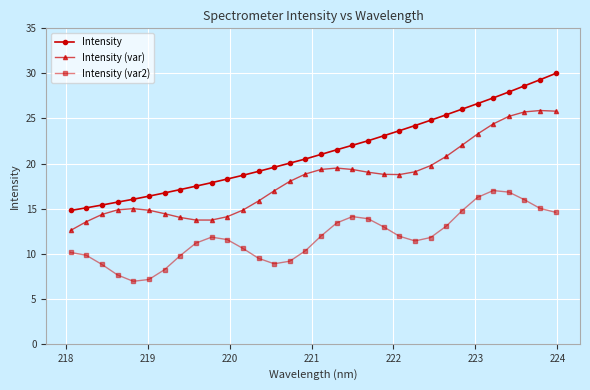

True or false: Intensity (var) and Intensity (var2) intersect in this chart.

False